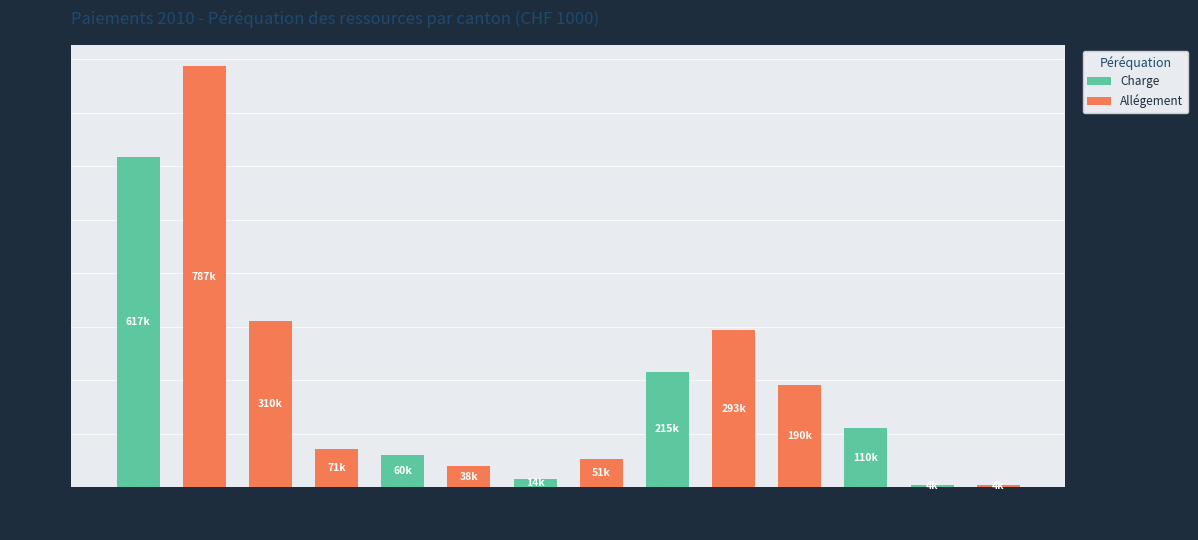

Is it true that Charge equals 60786.8 at SZ?

True